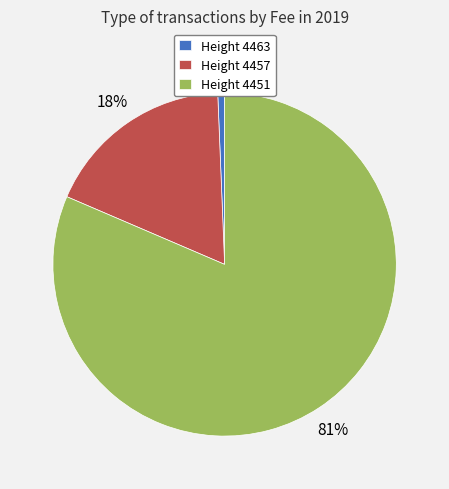

How many slices are in this pie chart?

3